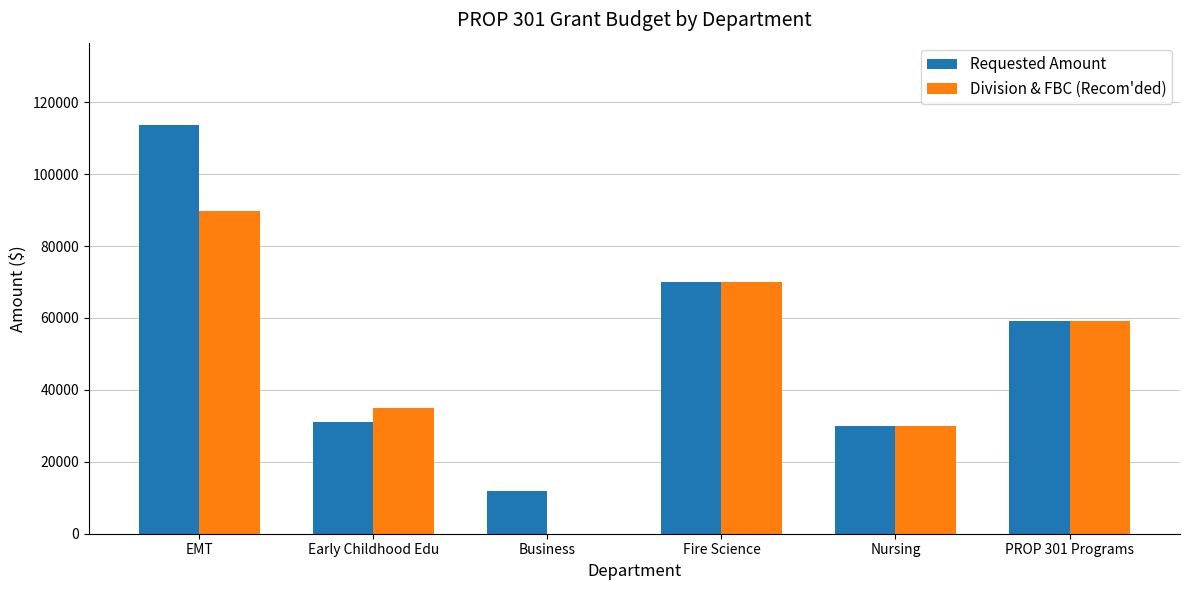

How many distinct data groups are displayed?

2